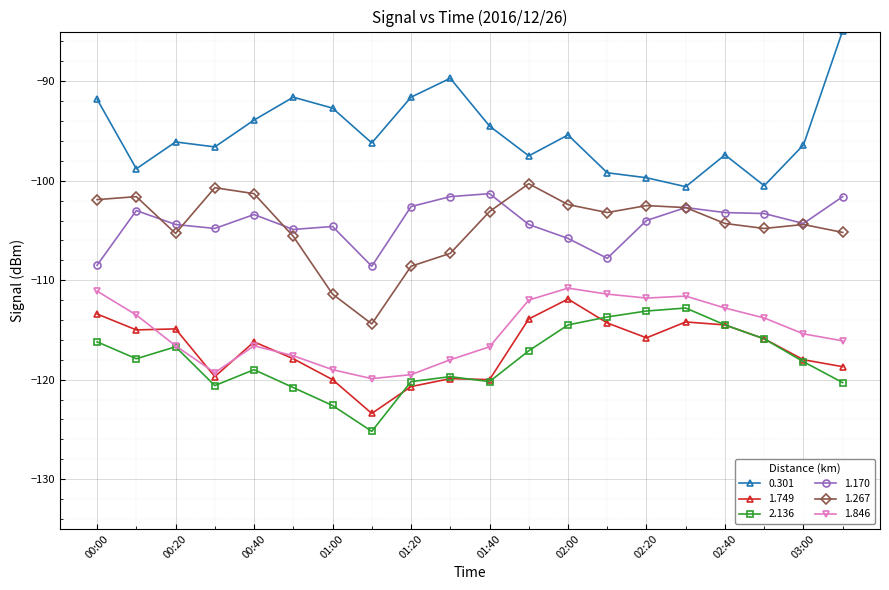

Which series has the largest total across all categories?

0.301